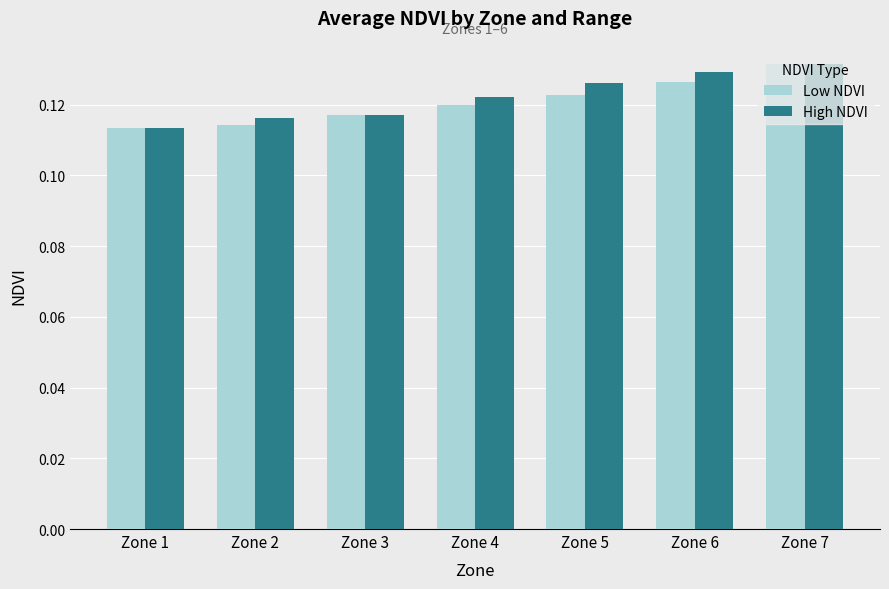

Is it true that High NDVI equals 0.2 at Zone 7?

False